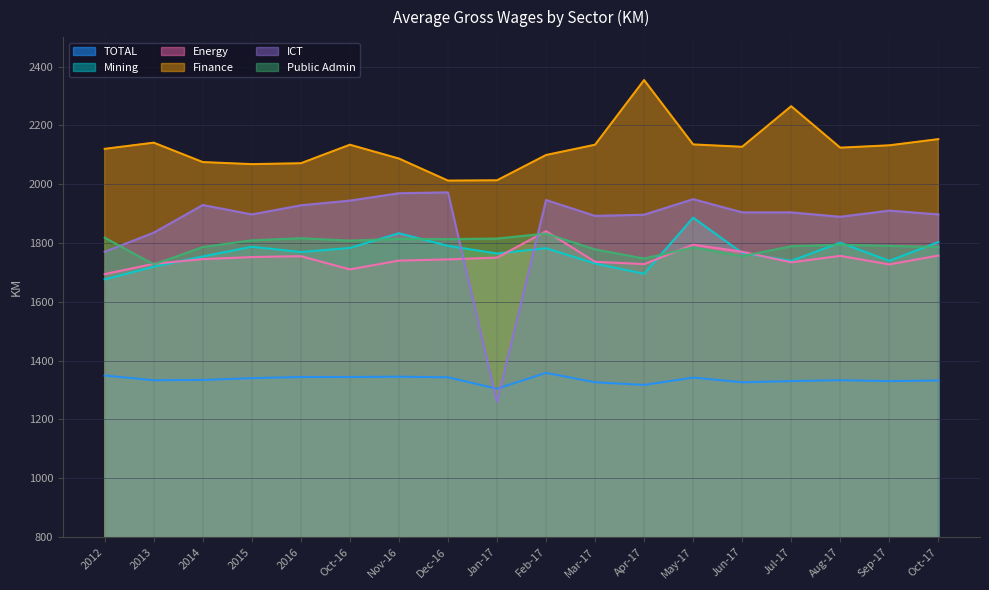

At which label does Energy reach its peak?

Feb-17